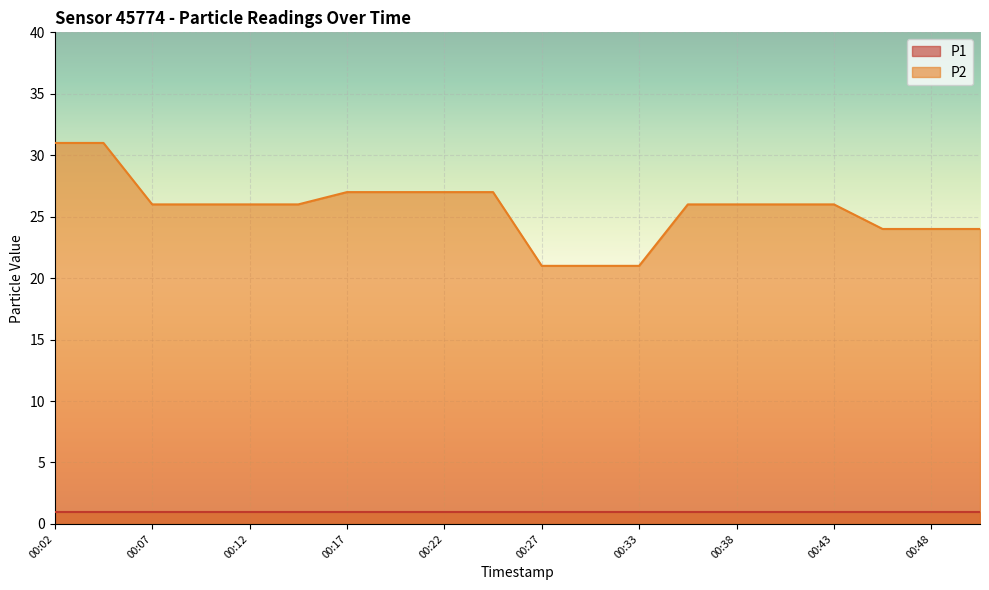

What is the maximum value shown in the chart?

31